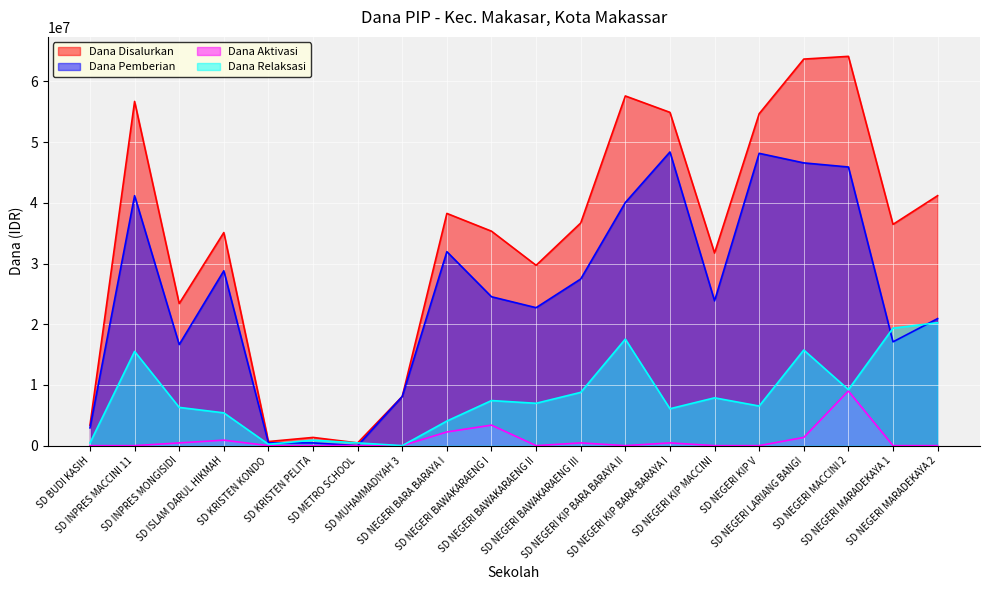

What is the difference between the Dana Aktivasi values at SD NEGERI MARADEKAYA 2 and SD NEGERI BAWAKARAENG I?

3375000